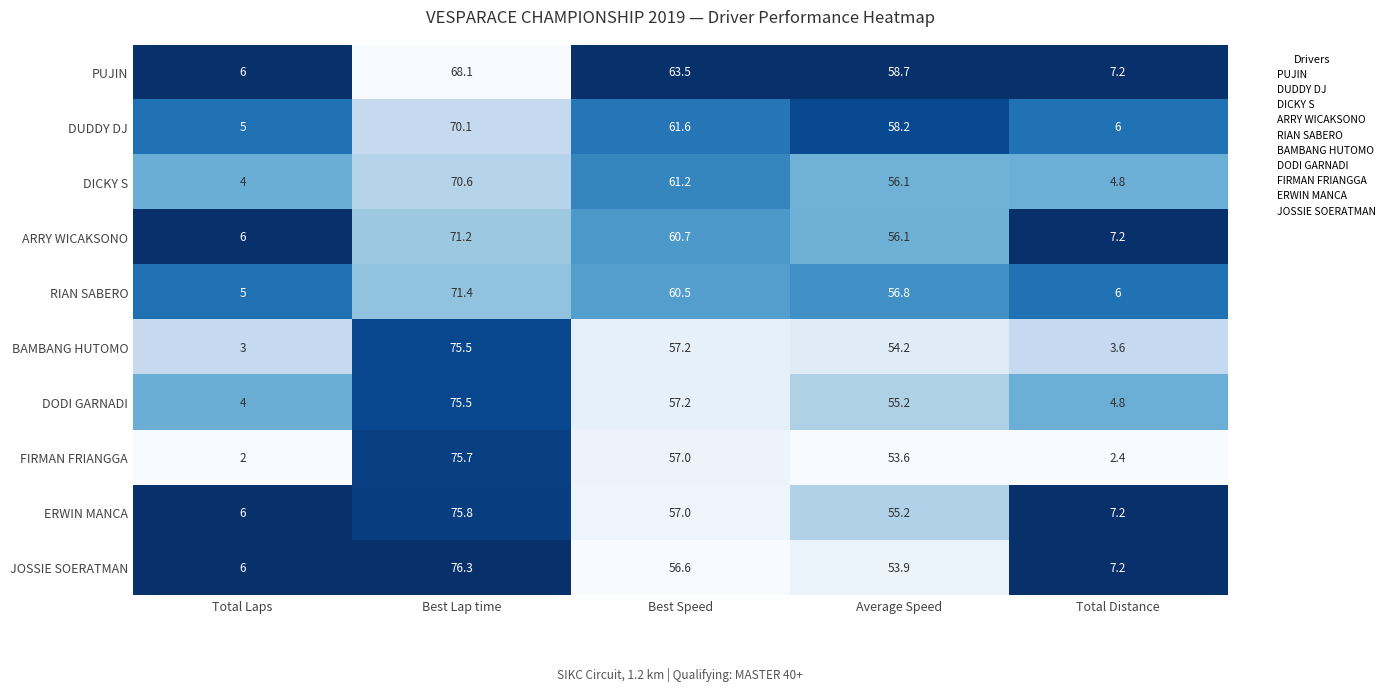

How many values in the FIRMAN FRIANGGA series are below 53?

2